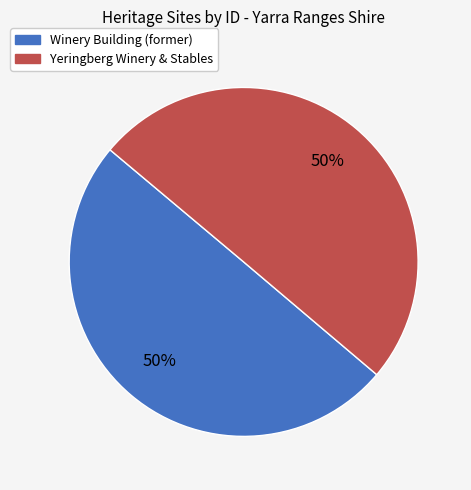

Is the sum of Winery Building (former) and Yeringberg Winery & Stables greater than half?

Yes